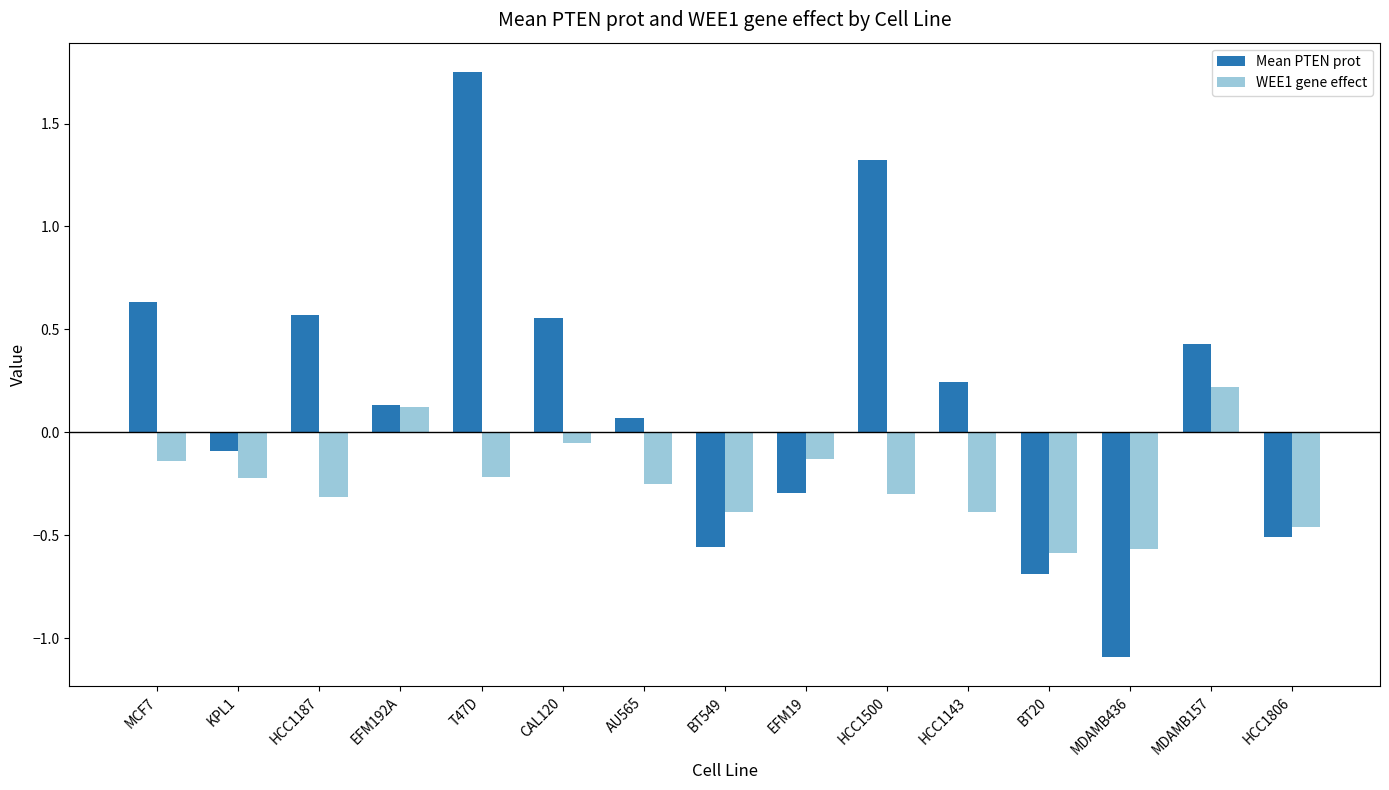

Which series has the largest total across all categories?

Mean PTEN prot